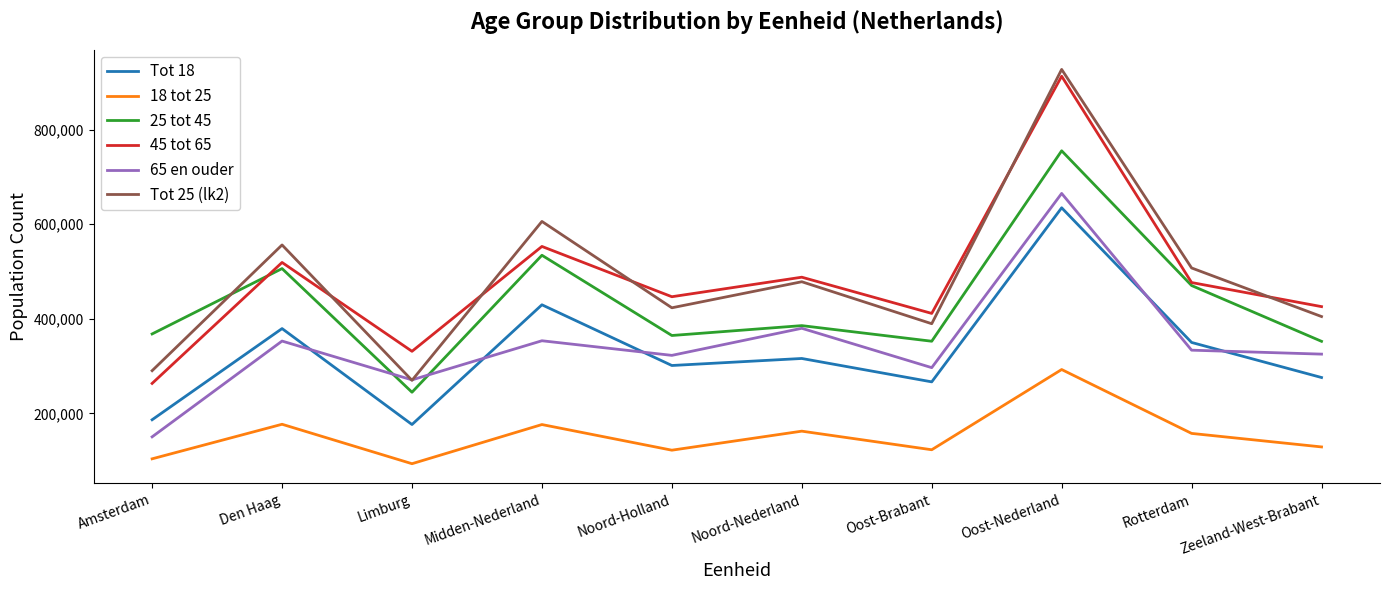

Which category has the lowest value across all series?

Limburg